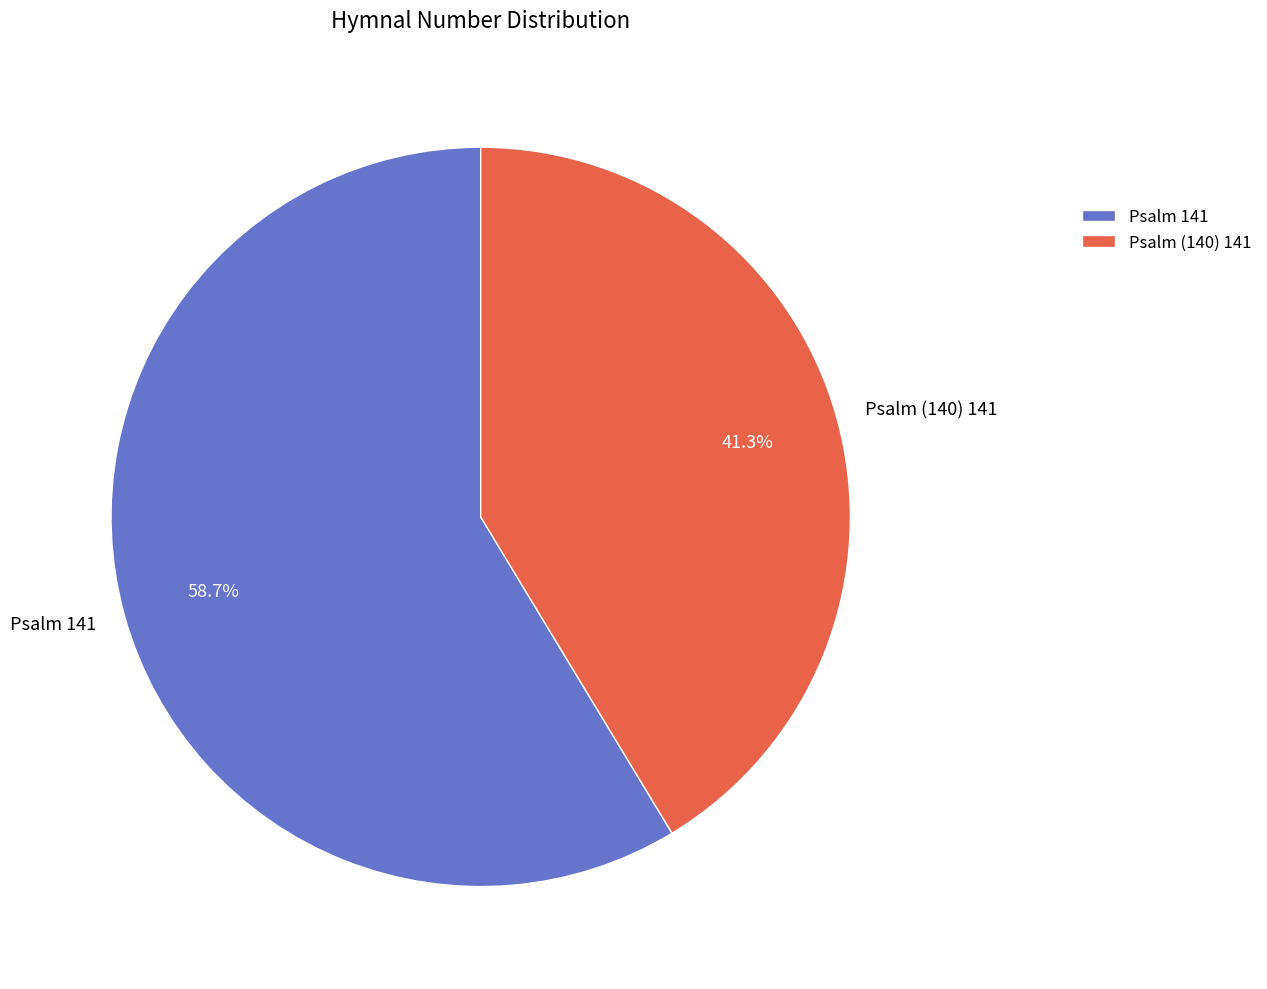

Which has a higher value, Psalm (140) 141 or Psalm 141?

Psalm 141